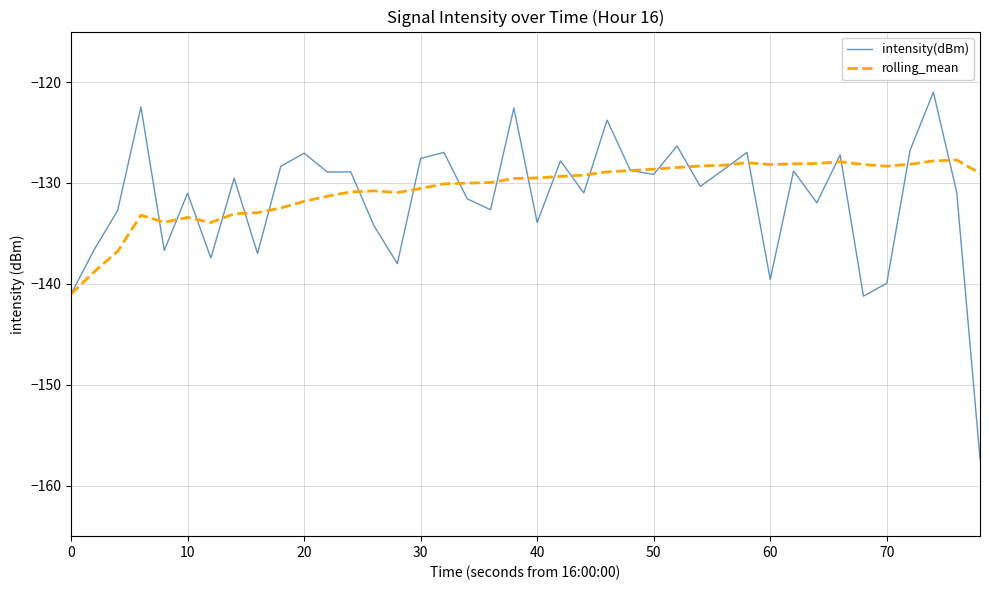

Which series has the largest range (max minus min)?

intensity(dBm)